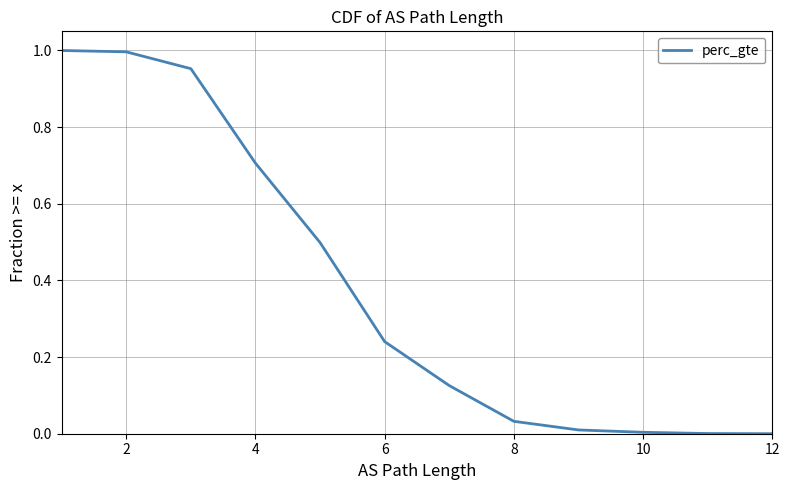

How many values are above zero?

12